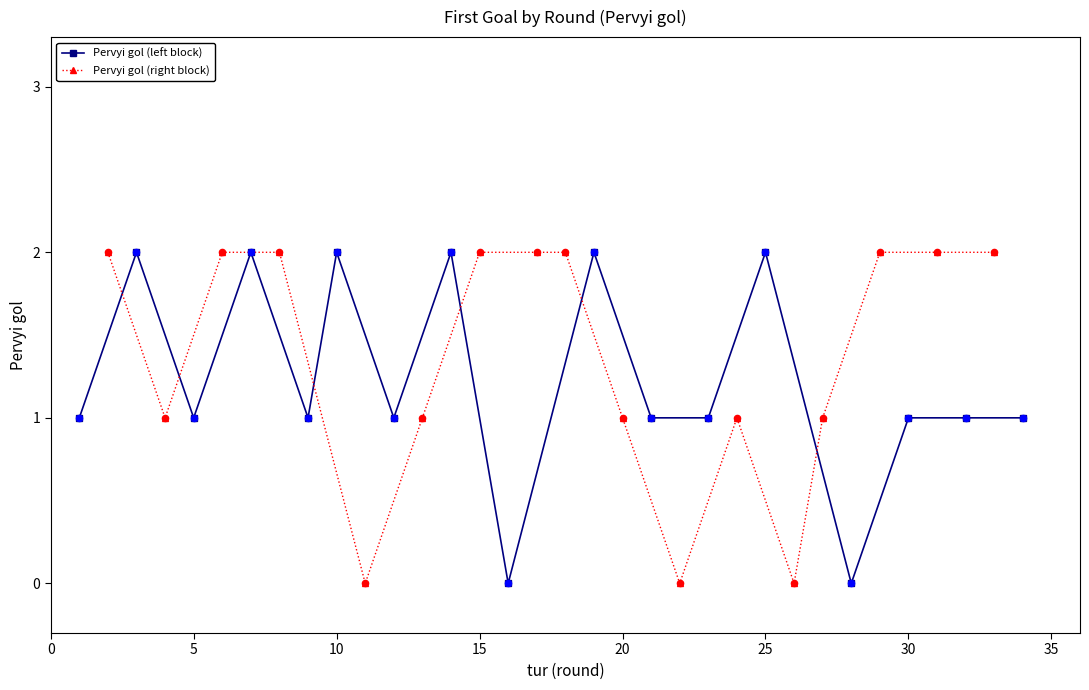

Is the value of Pervyi gol (left block) at 9 greater than the value of Pervyi gol (right block) at 0?

No